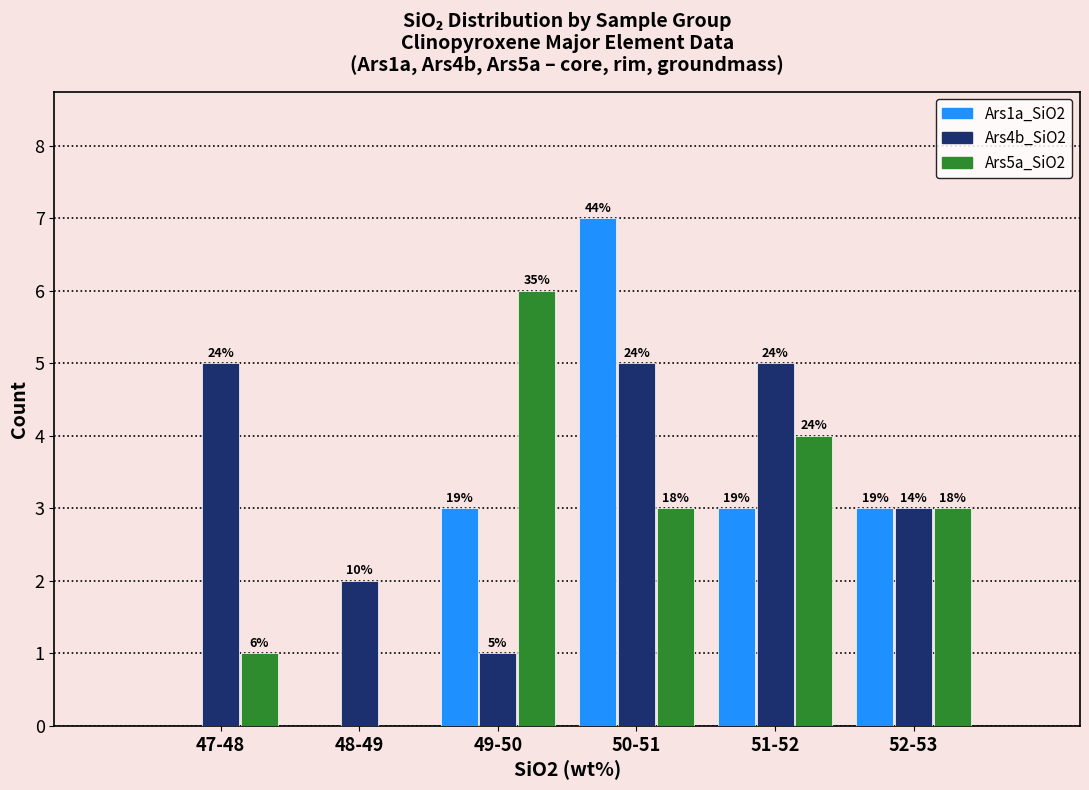

Are the bars horizontal?

No